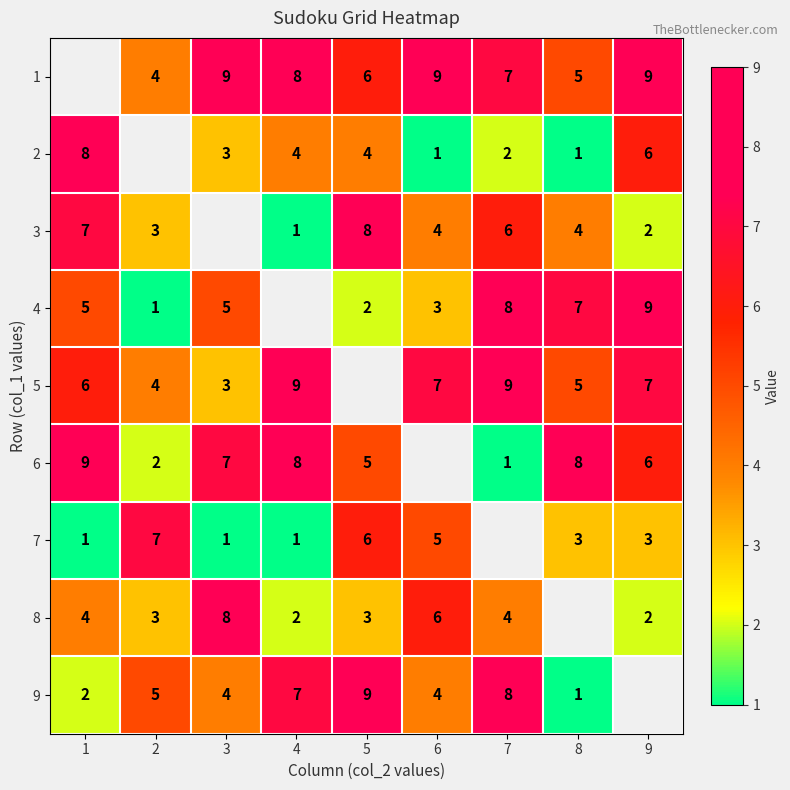

At which category does the chart reach its peak across all series?

3